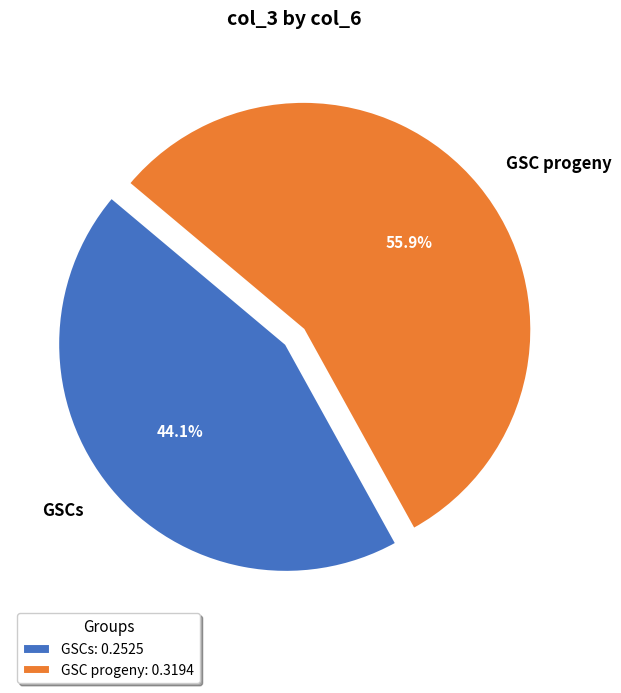

How many segments does this pie chart have?

2